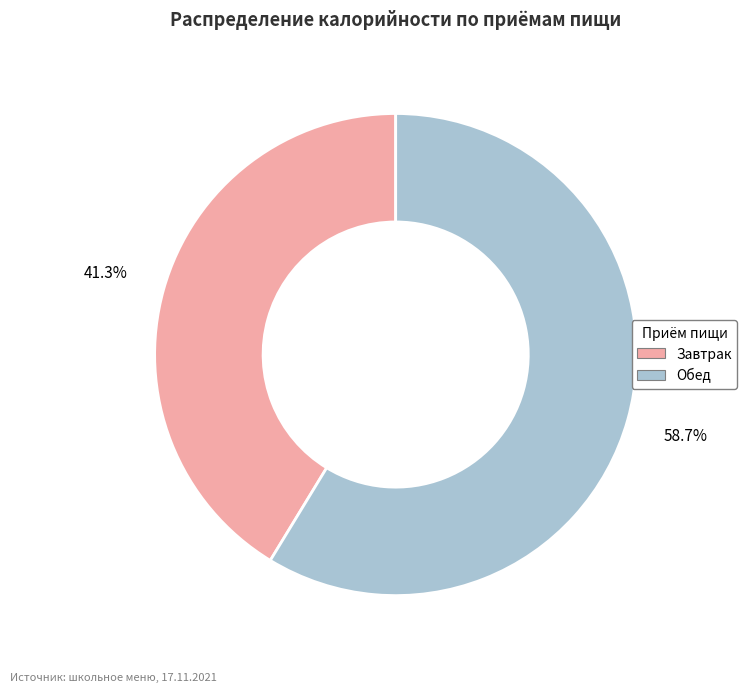

To the nearest percent, what is the average slice percentage?

50%